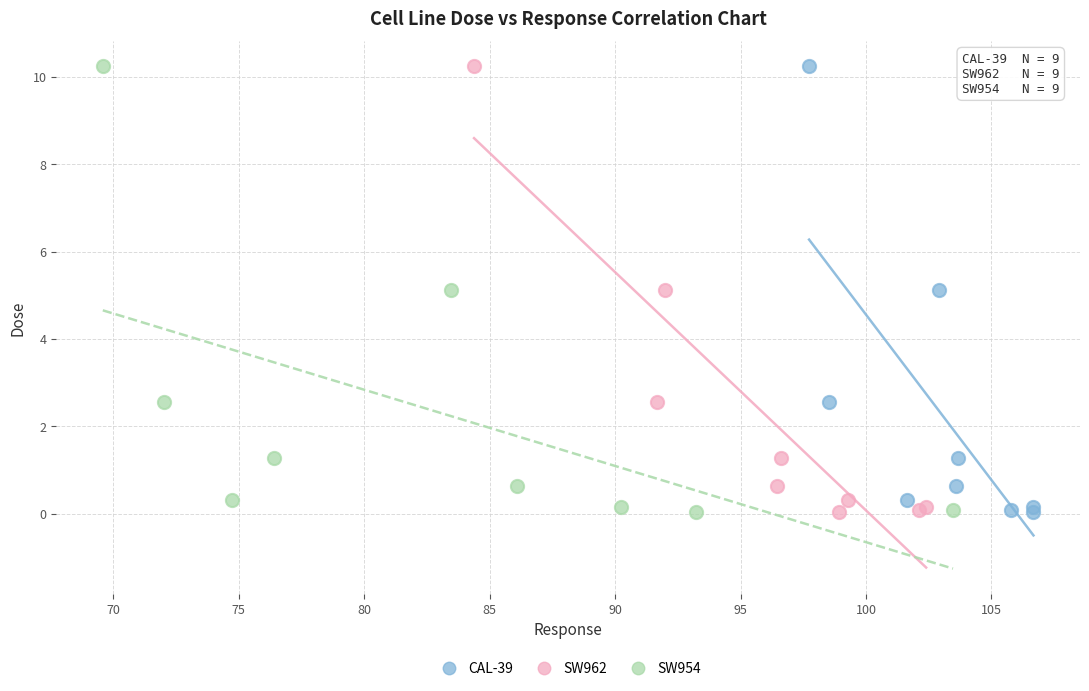

What are all the series names shown in the legend?

CAL-39, SW962, SW954